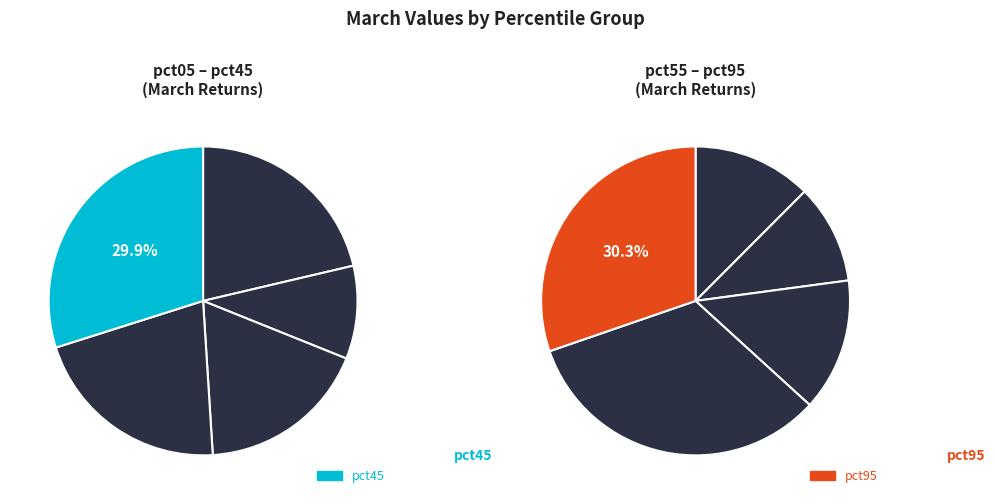

How many slices are in this pie chart?

10